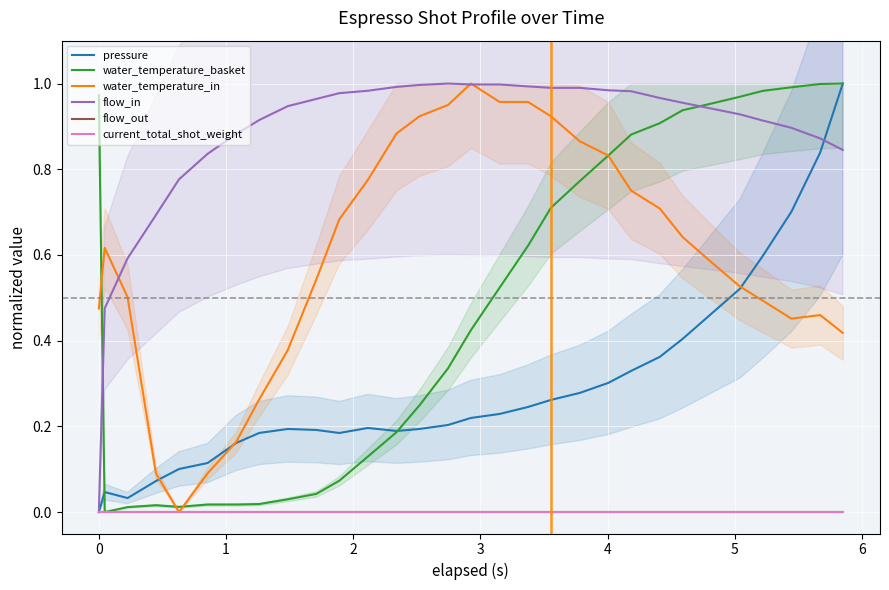

What is the difference between the maximum and second lowest values in the flow_in series?

0.5